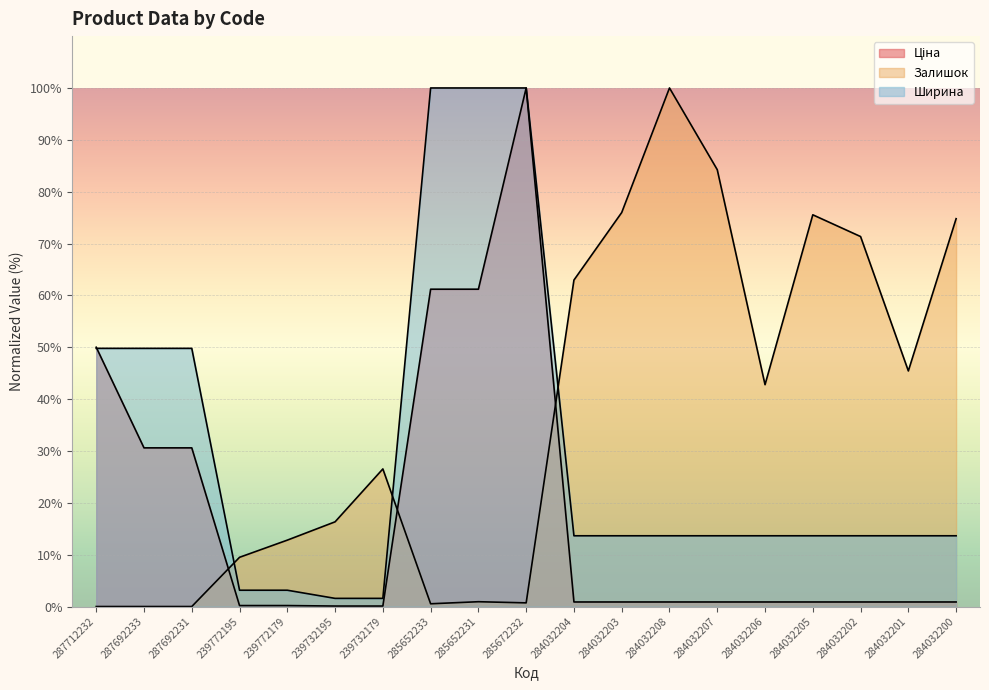

Reading right to left, what are all the values shown in this chart?

Ціна: 0.9	0.9	0.9	0.9	0.9	0.9	0.9	0.9	0.9	100.0	61.2	61.2	0.1	0.1	0.2	0.2	30.6	30.6	50.0
Залишок: 74.8	45.4	71.3	75.5	42.8	84.2	100.0	76.0	63.0	0.7	0.9	0.5	26.5	16.3	12.8	9.5	0.0	0.0	0.0
Ширина: 13.6	13.6	13.6	13.6	13.6	13.6	13.6	13.6	13.6	100.0	100.0	100.0	1.6	1.6	3.1	3.1	49.8	49.8	49.8